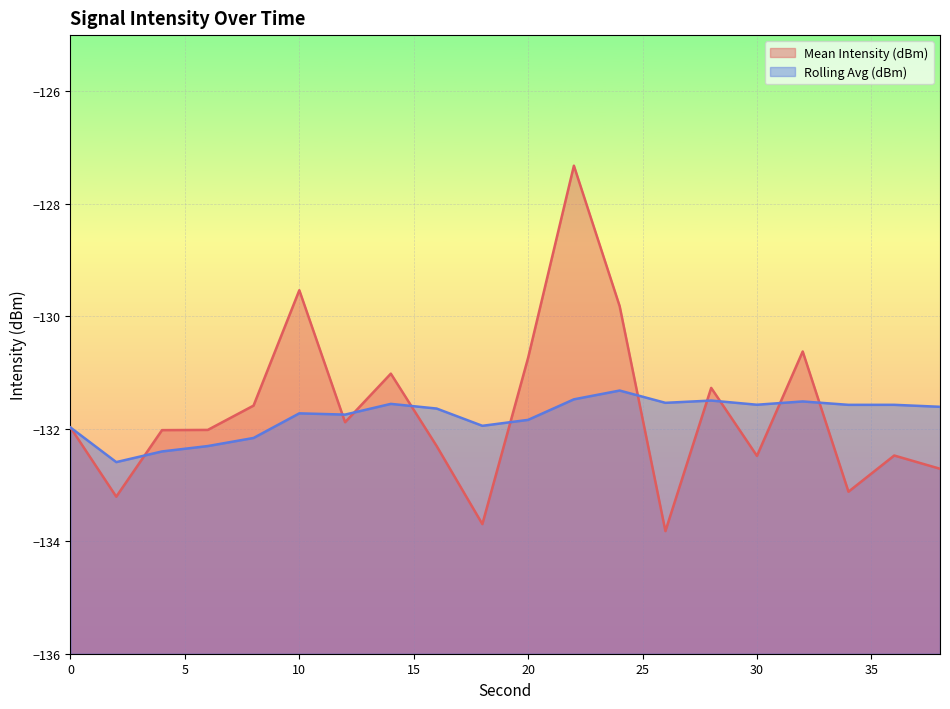

How many data points does each series have?

20